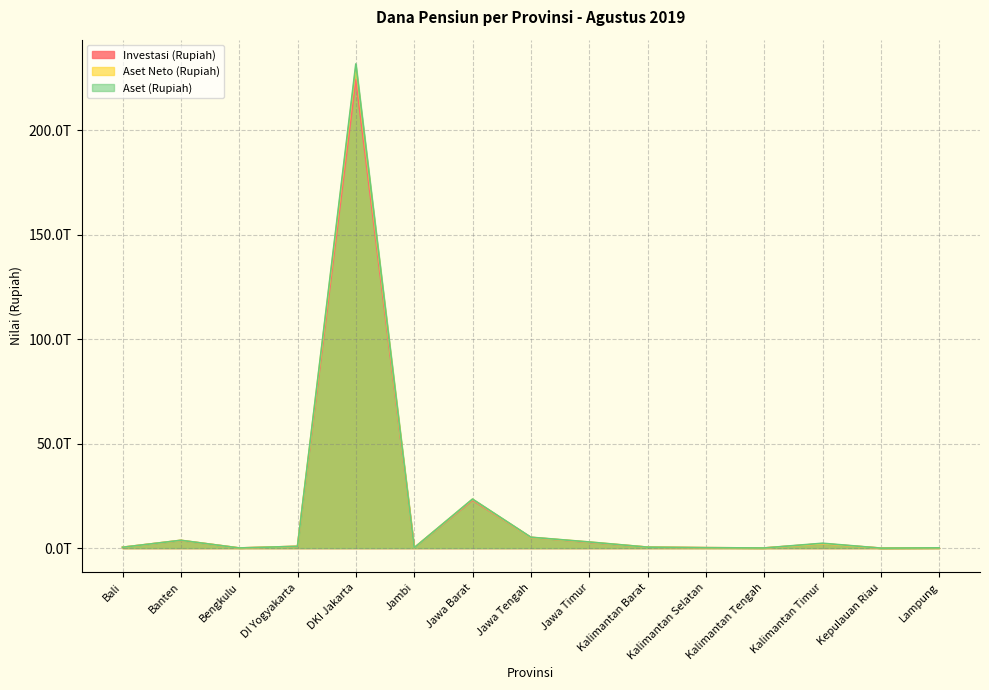

What is the value of the Investasi (Rupiah) point at the 13th from the left?

2099649271200